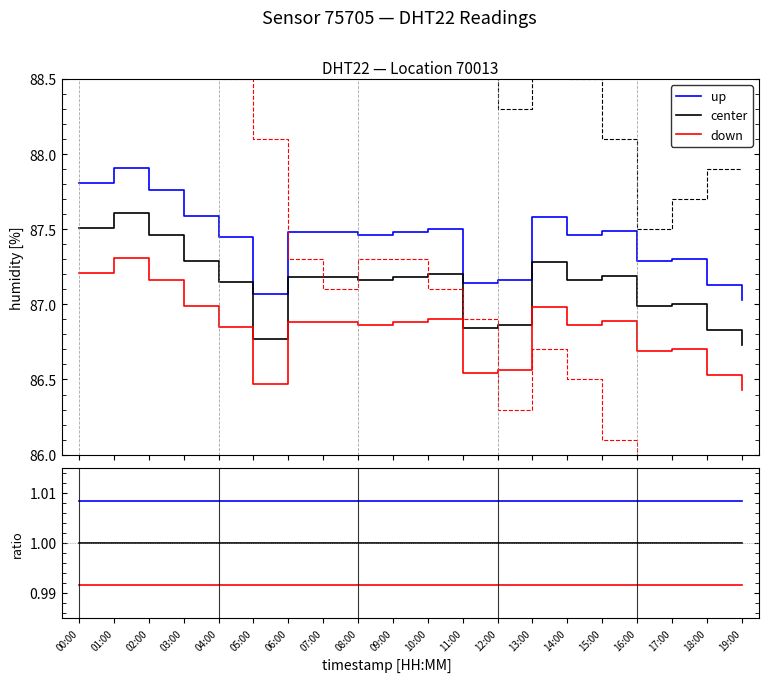

What is the approximate value of up at 07:00?

1.0